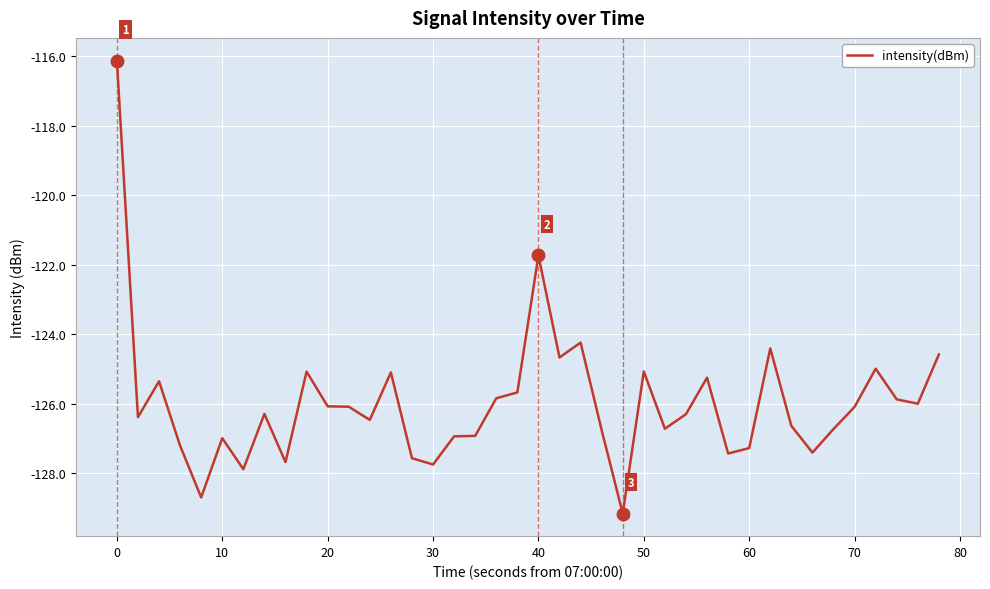

What is the smallest value displayed?

-129.2